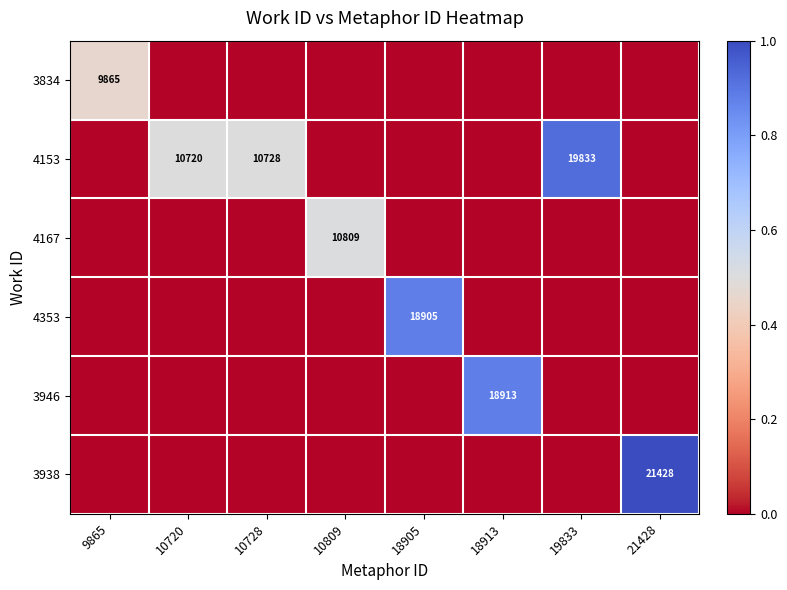

How many distinct data groups are displayed?

6